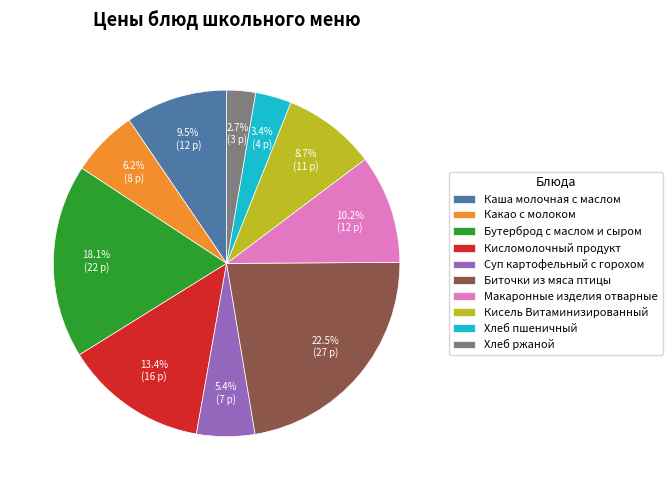

Which has a higher value, Биточки из мяса птицы or Кисель Витаминизированный?

Биточки из мяса птицы